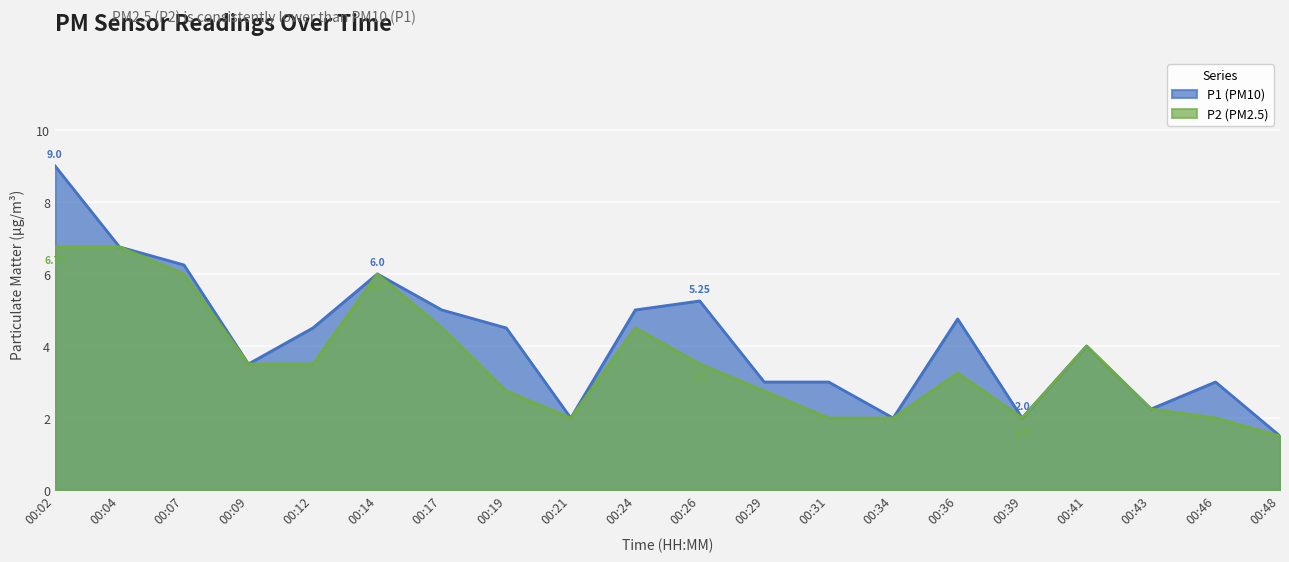

Reading left to right, extract all data points from this chart.

P1: 9.0	6.8	6.2	3.5	4.5	6.0	5.0	4.5	2.0	5.0	5.2	3.0	3.0	2.0	4.8	2.0	4.0	2.2	3.0	1.5
P2: 6.8	6.8	6.0	3.5	3.5	6.0	4.5	2.8	2.0	4.5	3.5	2.8	2.0	2.0	3.2	2.0	4.0	2.2	2.0	1.5